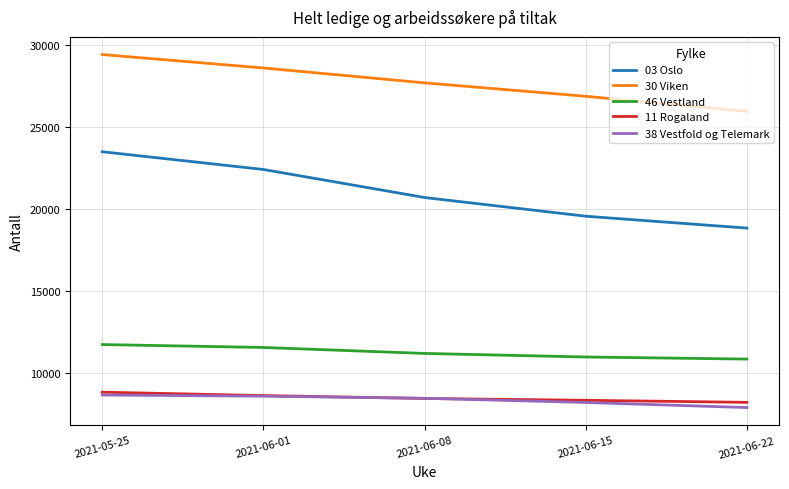

What is the total value across all series at 2021-06-22?

71850